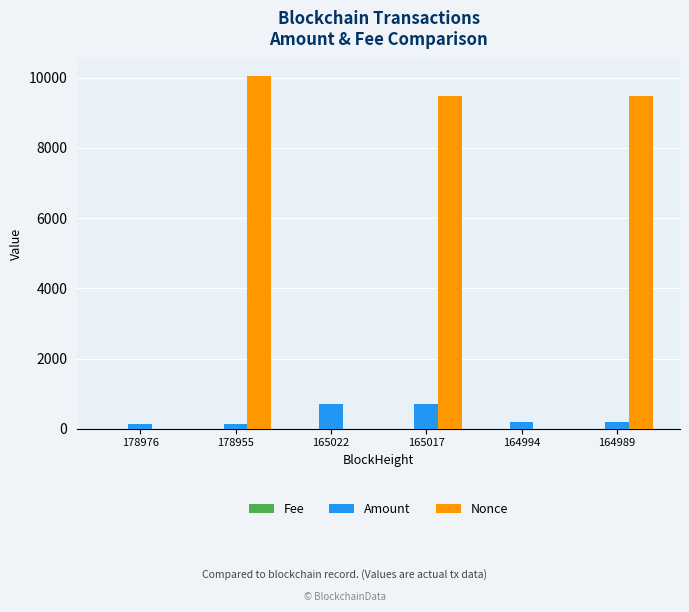

True or false: Amount has a value of 293.4 at 165022.

False